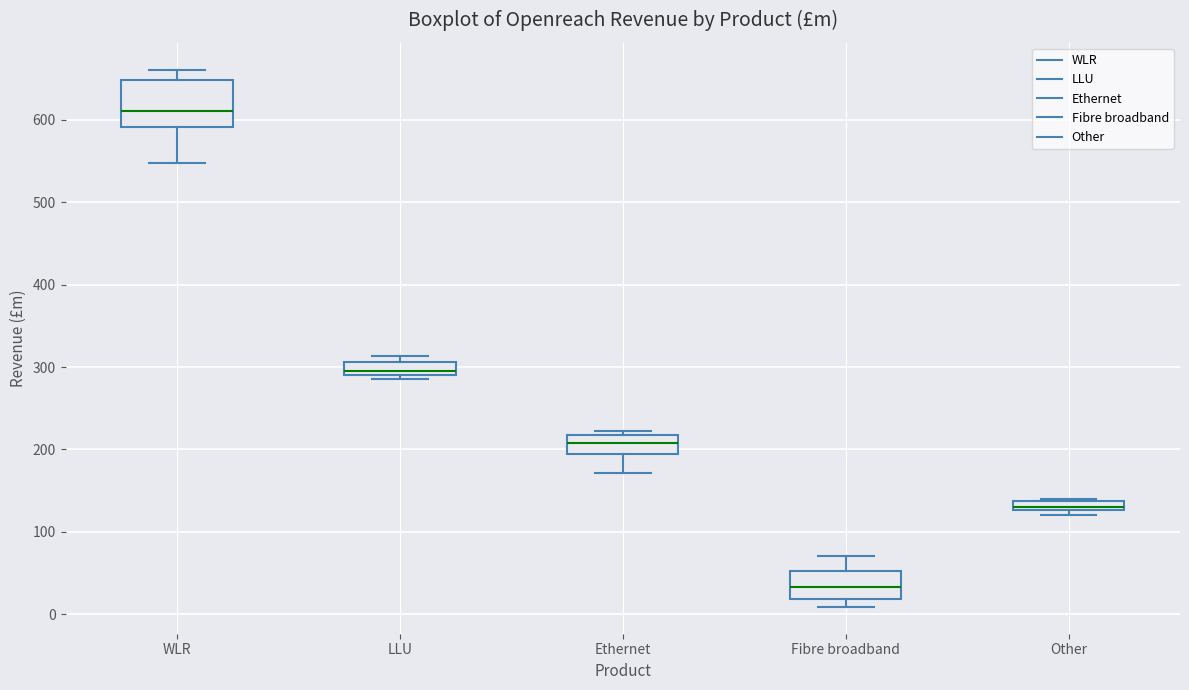

Which box is the tallest, from its lower edge to its upper edge?

WLR